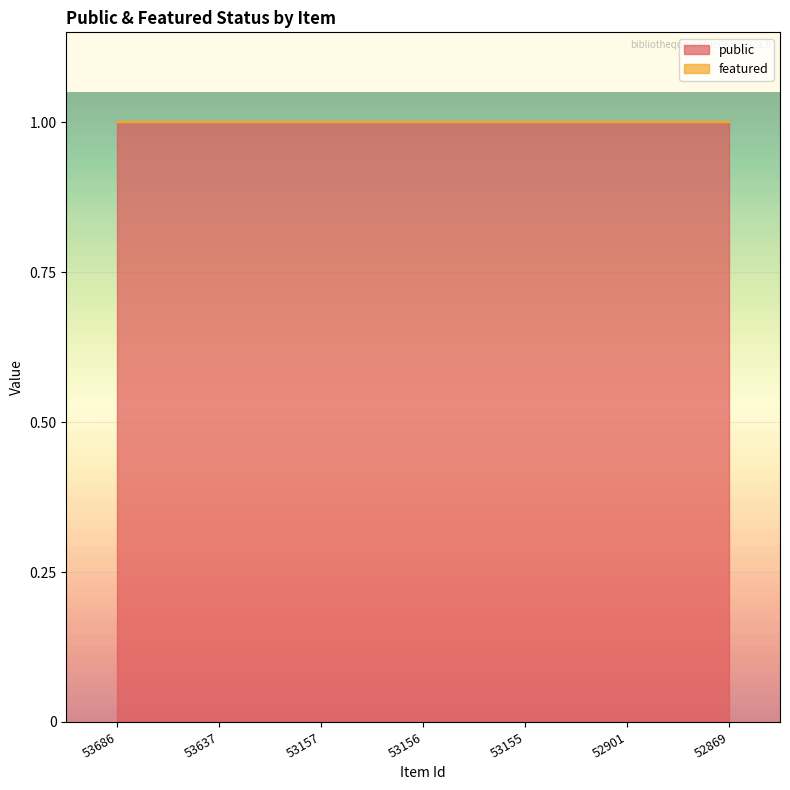

List the series in order of their overall mean, lowest first.

featured, public